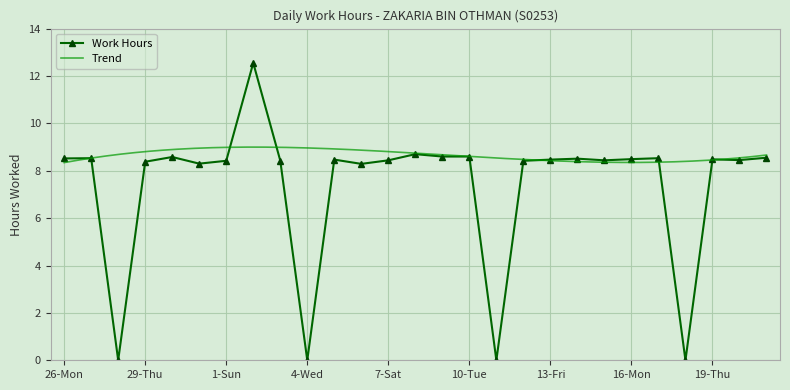

What is the label of the 2nd point from the right?

20-Fri